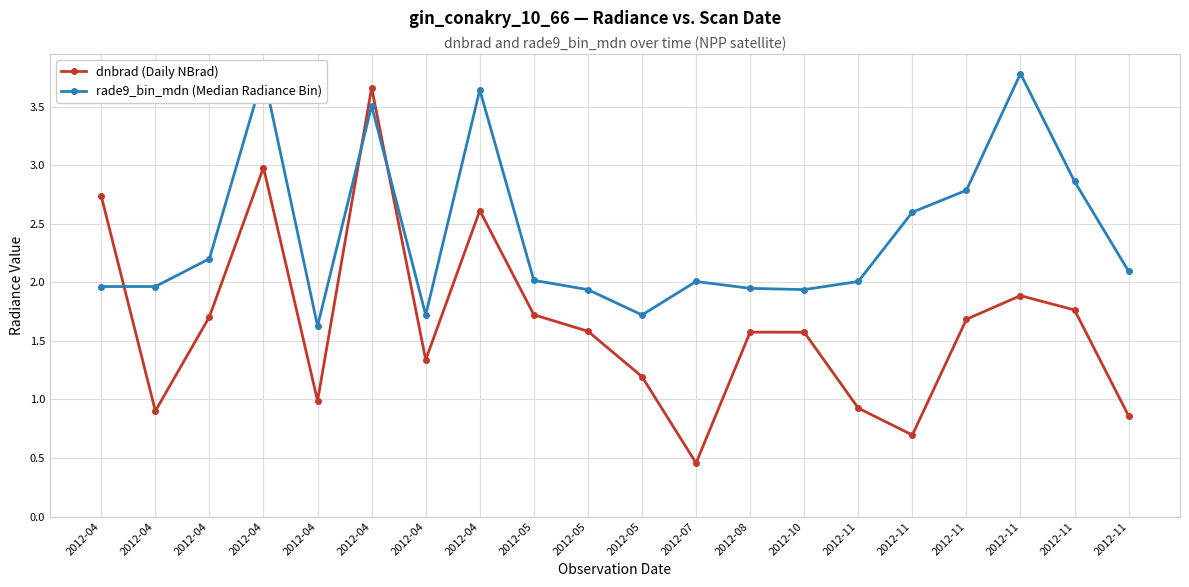

Reading left to right, what are all the values shown in this chart?

dnbrad (Daily NBrad): 2012-04=2.7	2012-04=0.9	2012-04=1.7	2012-04=3.0	2012-04=1.0	2012-04=3.7	2012-04=1.3	2012-04=2.6	2012-05=1.7	2012-05=1.6	2012-05=1.2	2012-07=0.5	2012-08=1.6	2012-10=1.6	2012-11=0.9	2012-11=0.7	2012-11=1.7	2012-11=1.9	2012-11=1.8	2012-11=0.9
rade9_bin_mdn (Median Radiance Bin): 2012-04=2.0	2012-04=2.0	2012-04=2.2	2012-04=3.8	2012-04=1.6	2012-04=3.5	2012-04=1.7	2012-04=3.6	2012-05=2.0	2012-05=1.9	2012-05=1.7	2012-07=2.0	2012-08=1.9	2012-10=1.9	2012-11=2.0	2012-11=2.6	2012-11=2.8	2012-11=3.8	2012-11=2.9	2012-11=2.1